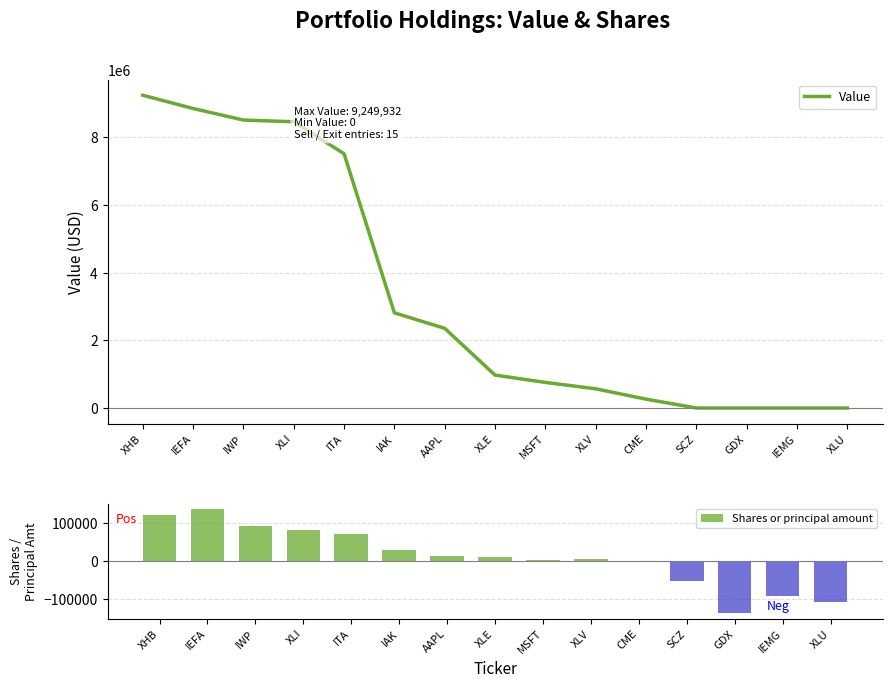

How many values in Shares or principal amount are above zero?

11